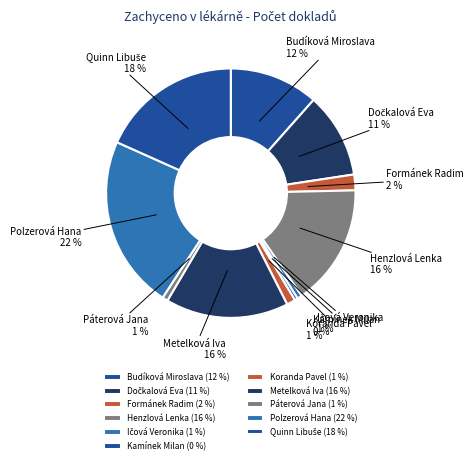

Does Kamínek Milan represent more than half of the total?

No